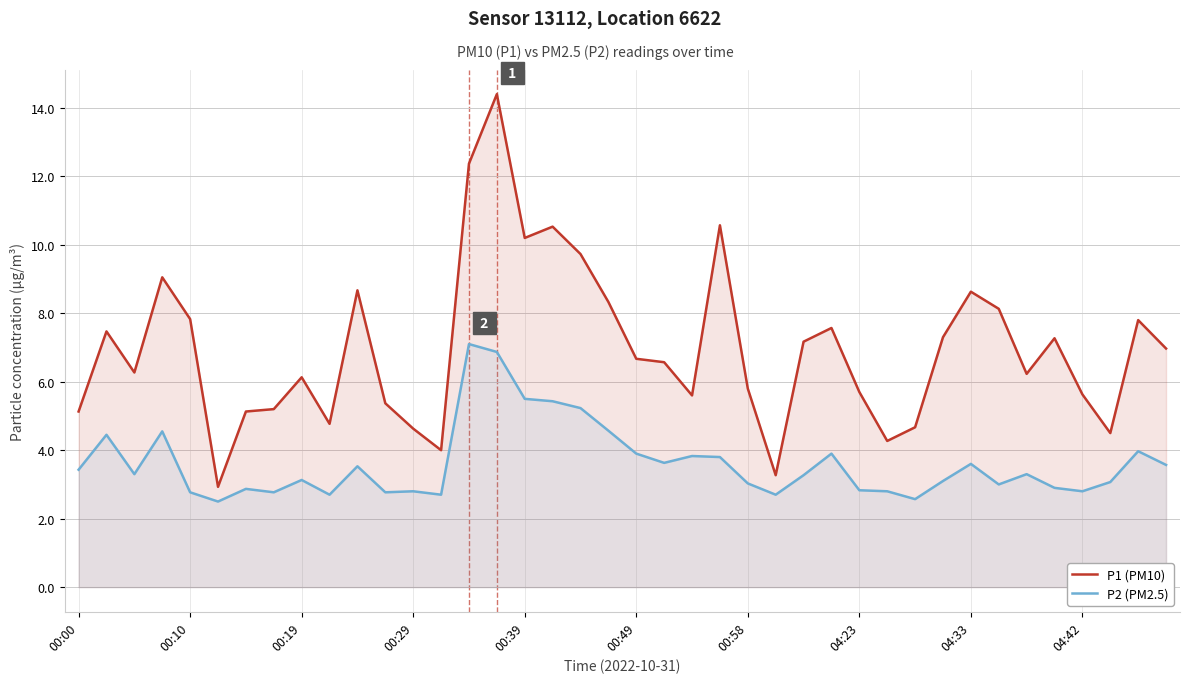

How many values in the P1 (PM10) series exceed 6?

24